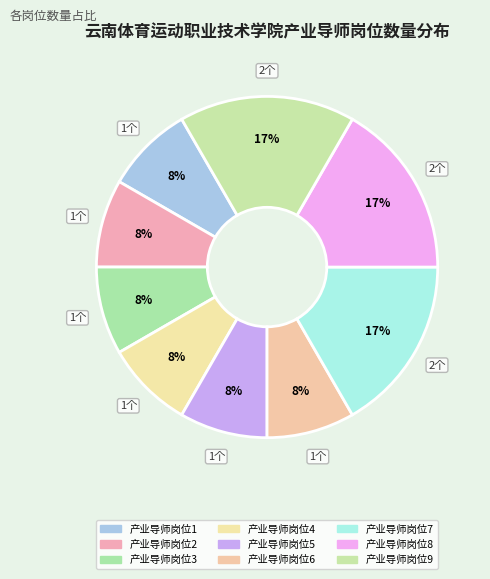

To the nearest percent, what percentage of the pie is 产业导师岗位5?

8%